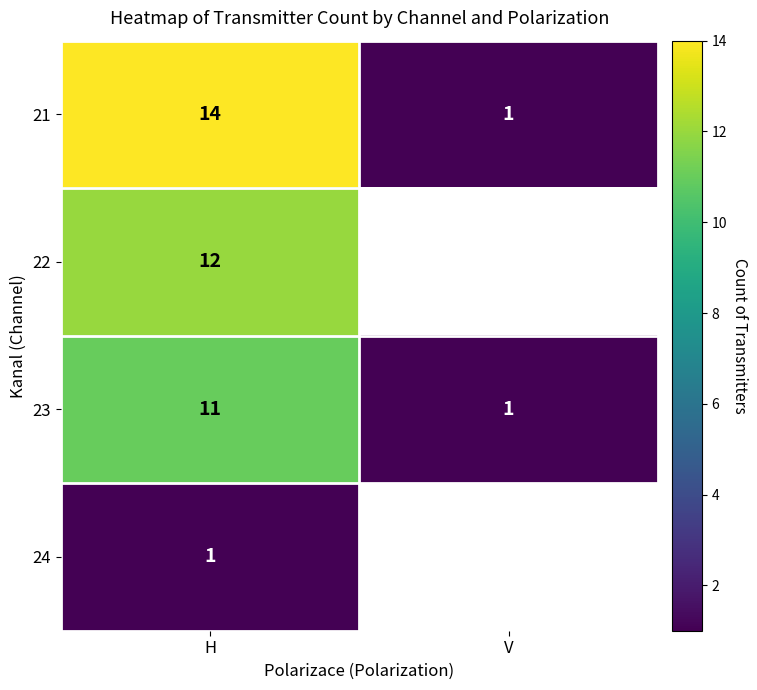

What is the maximum value shown in the chart?

14.0